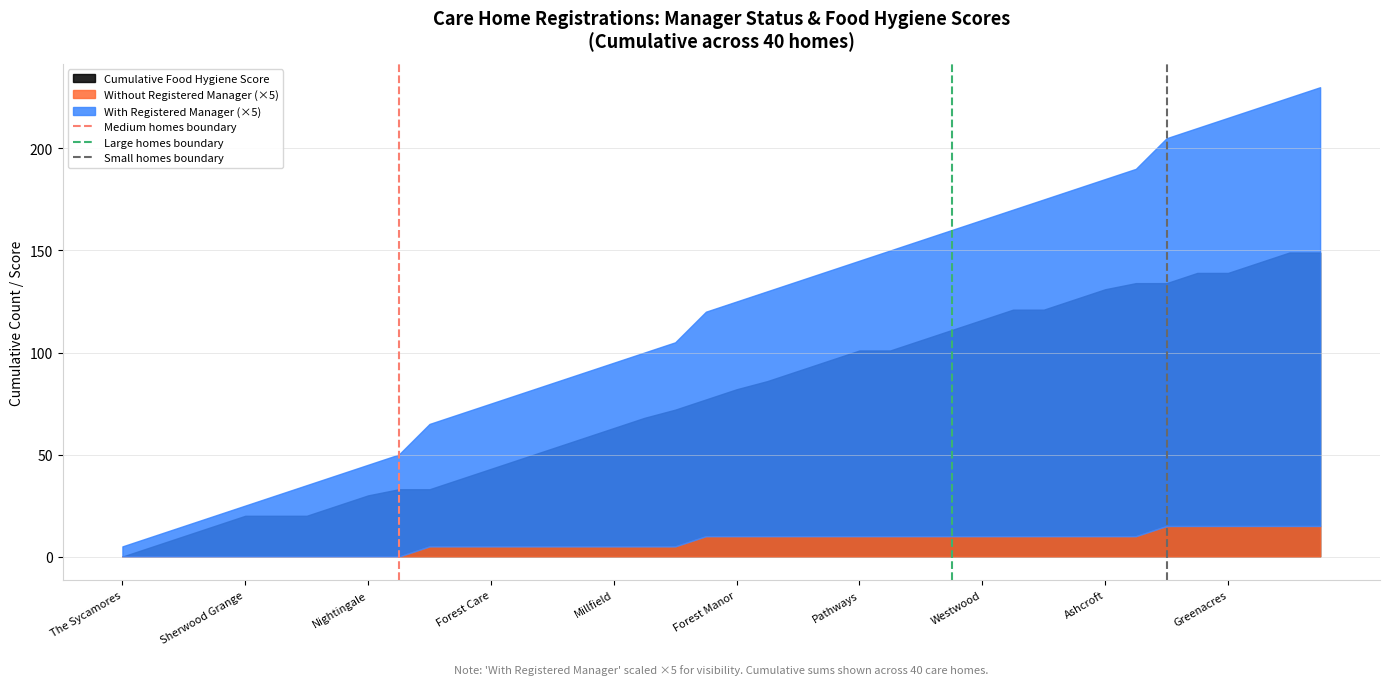

Between The Sycamores and Sherwood Grange, which is larger?

Sherwood Grange